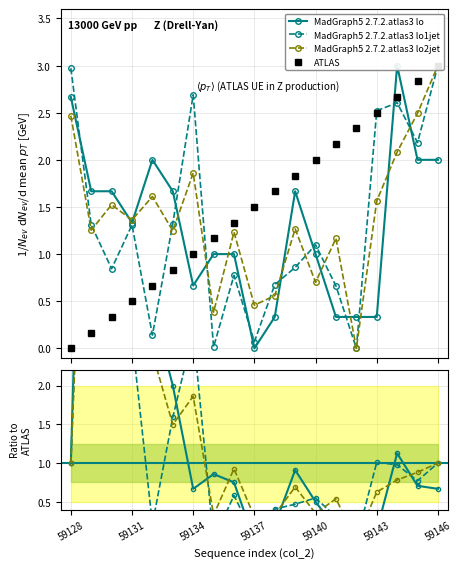

Is it true that MadGraph5 lo1jet equals 1.1 at 59128?

False